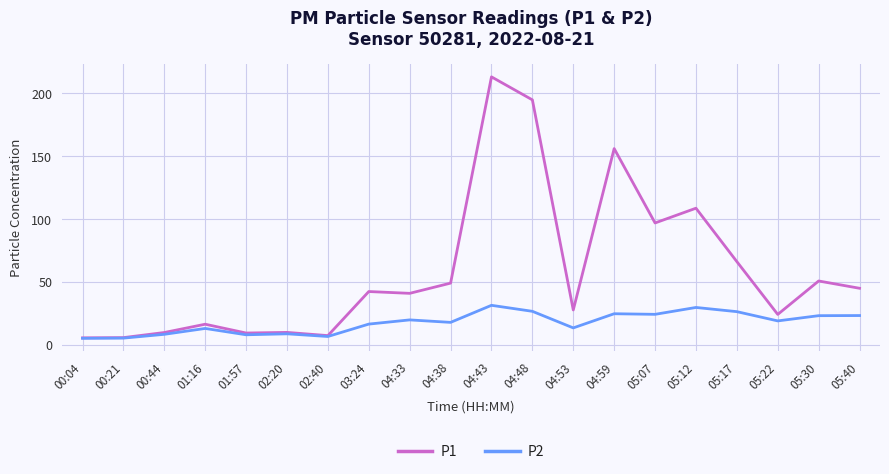

What is the greatest value displayed?

213.1